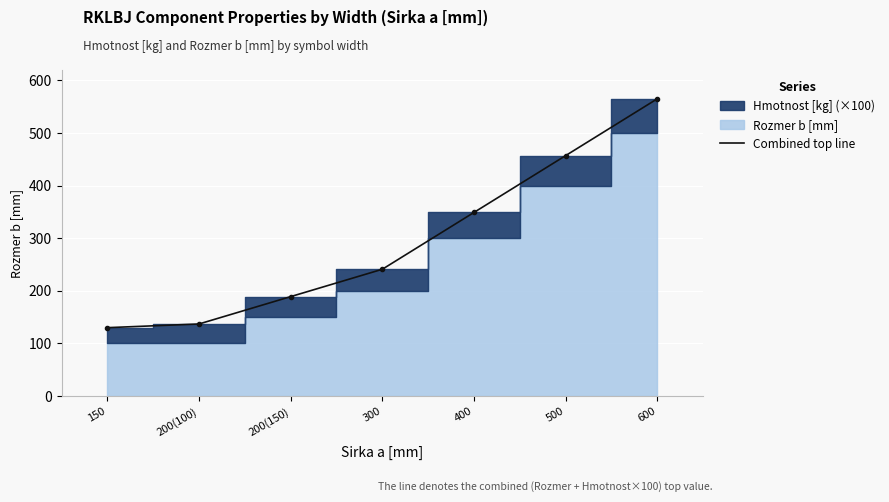

The value at 400 is 494. True or false?

False